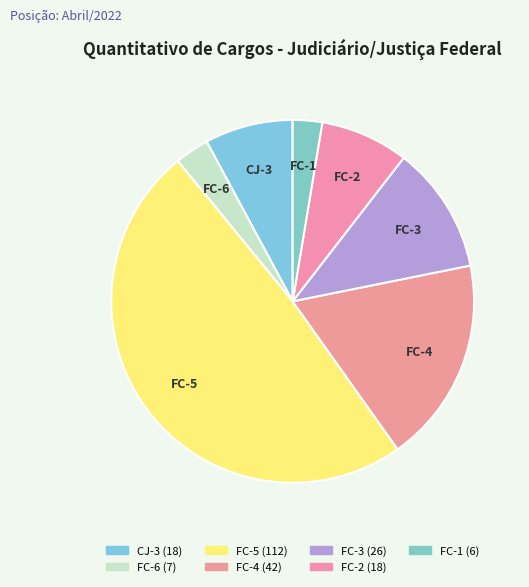

What is the largest slice in the pie chart?

FC-5